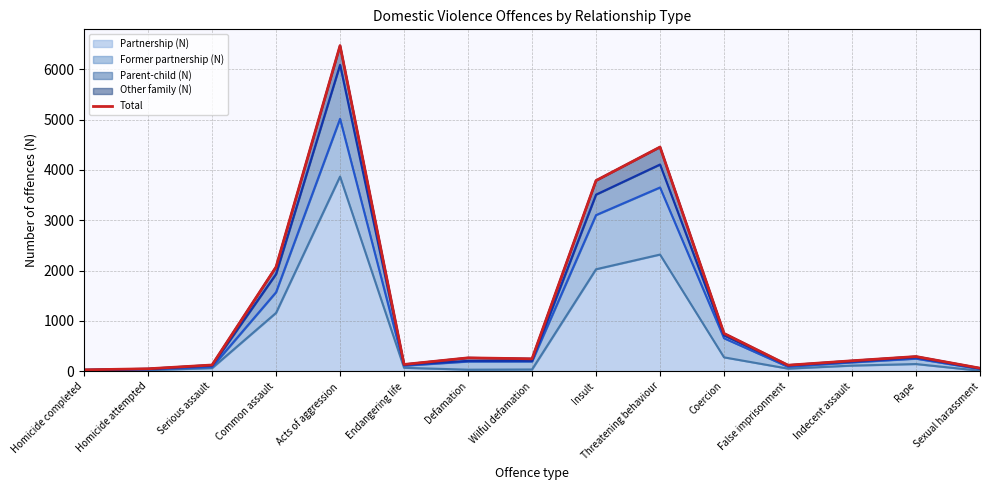

Reading left to right, list all the values displayed in this chart.

29	50	125	2072	6470	136	267	248	3789	4455	752	121	209	293	62